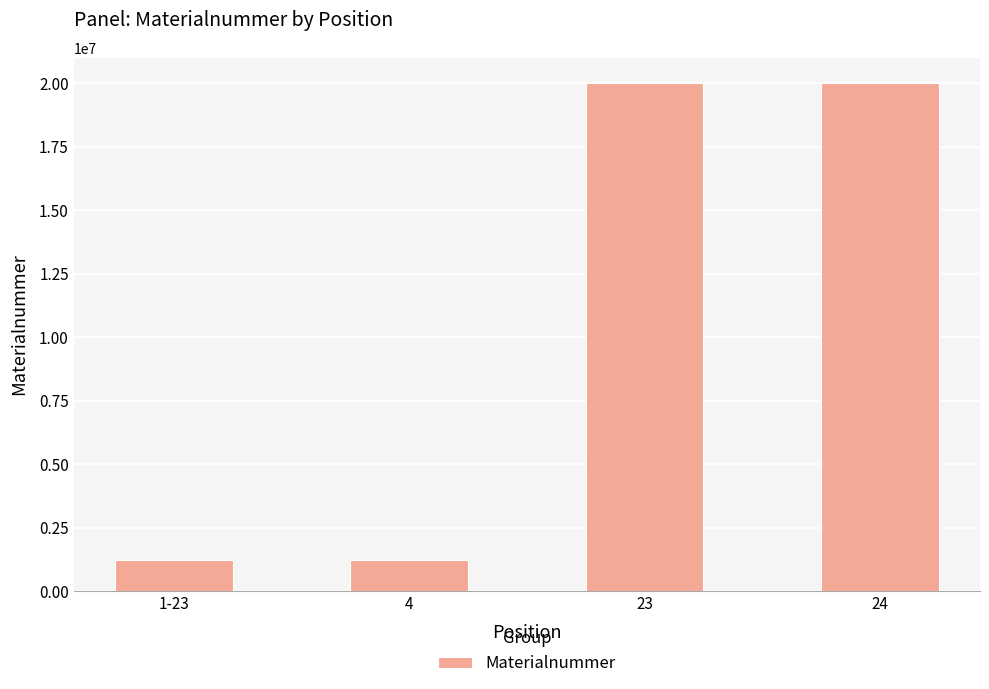

What is the label of the 1st bar from the left?

1-23